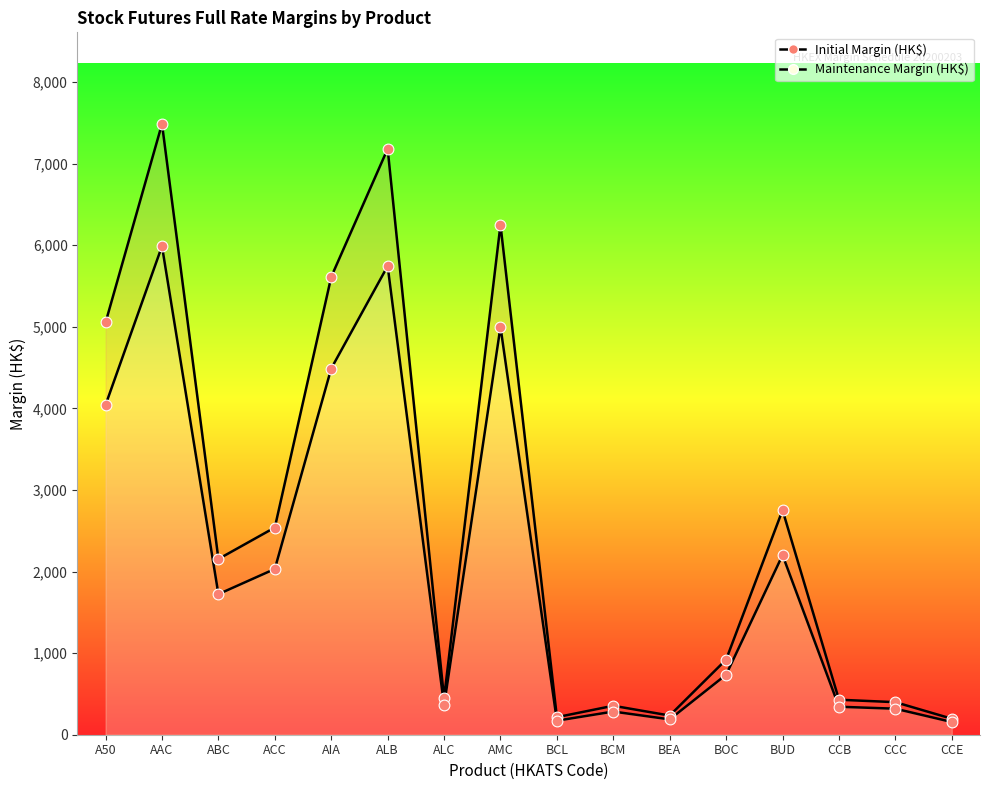

Which series reaches the minimum Y coordinate?

Maintenance Margin (HK$)